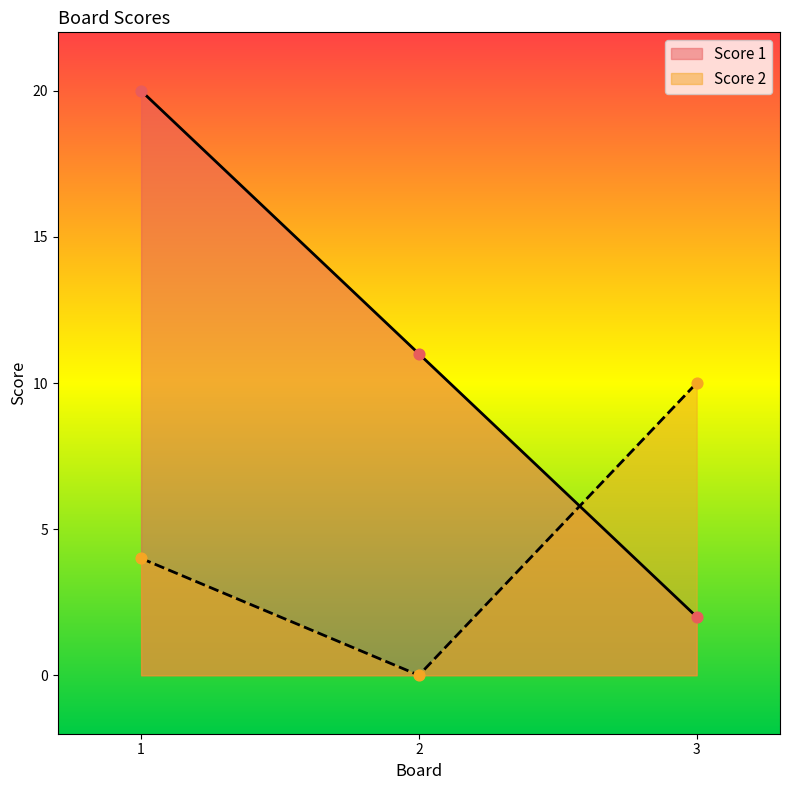

Which series has the largest Y range (max minus min)?

Score 1